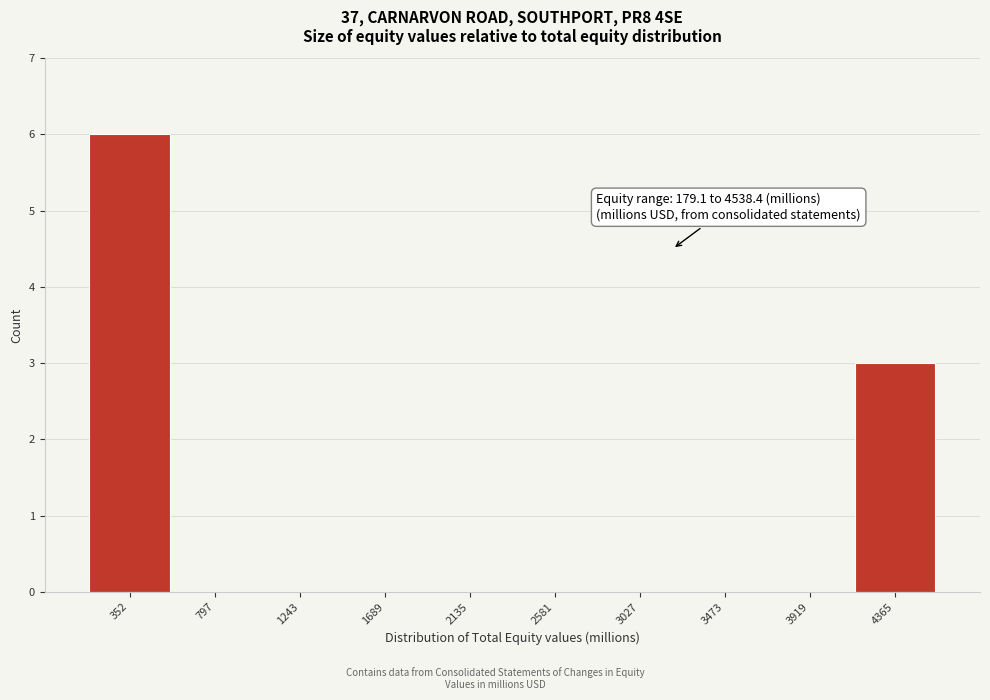

Over which range of the x-axis is the bar tallest?

150 to 600